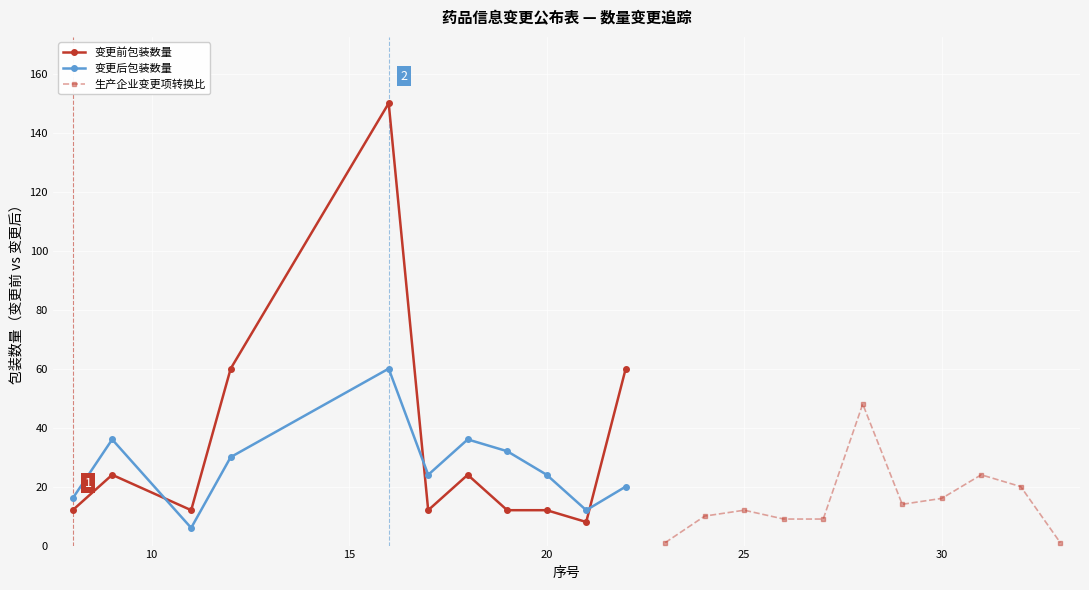

What is the minimum value for 变更前包装数量?

8